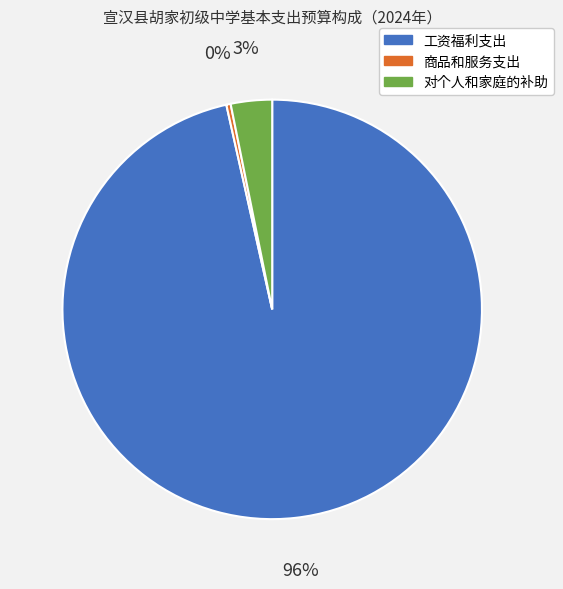

The 商品和服务支出 slice represents 0% of the pie. True or false?

True